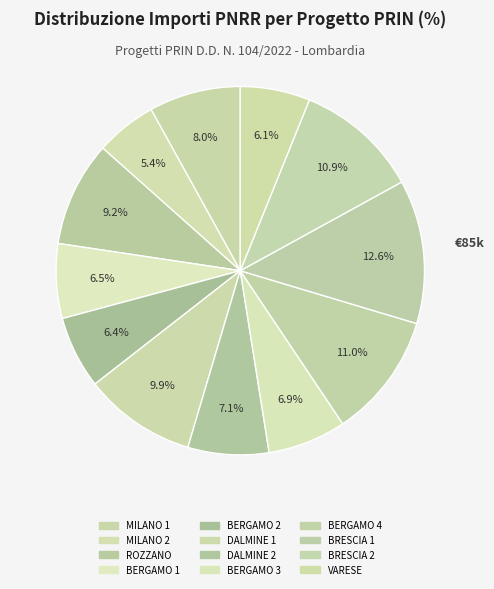

Is there any slice that represents more than half of the pie?

No